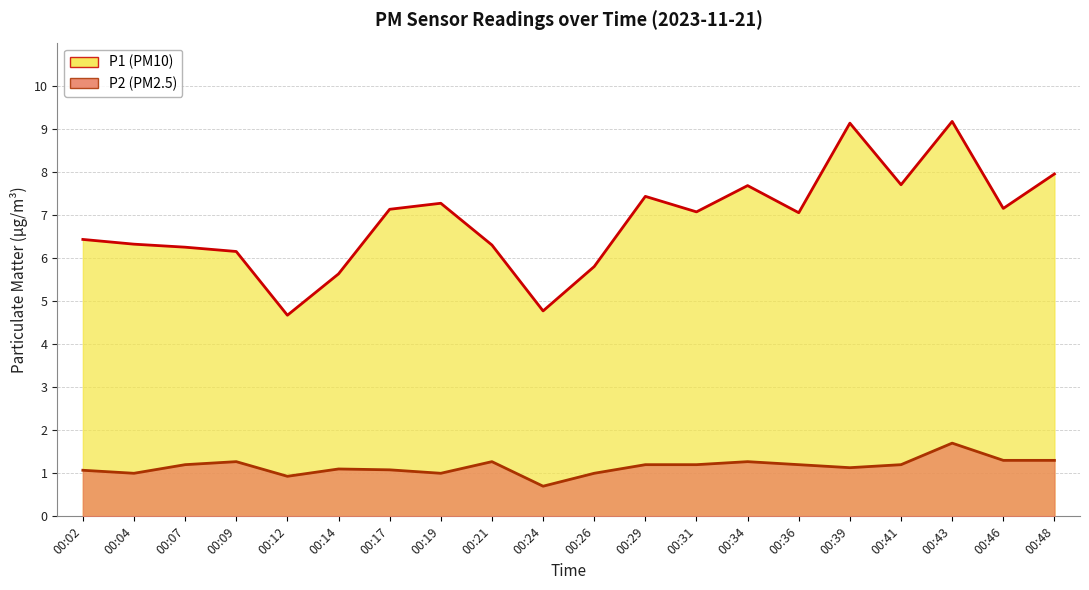

How many lines are shown in the chart?

2